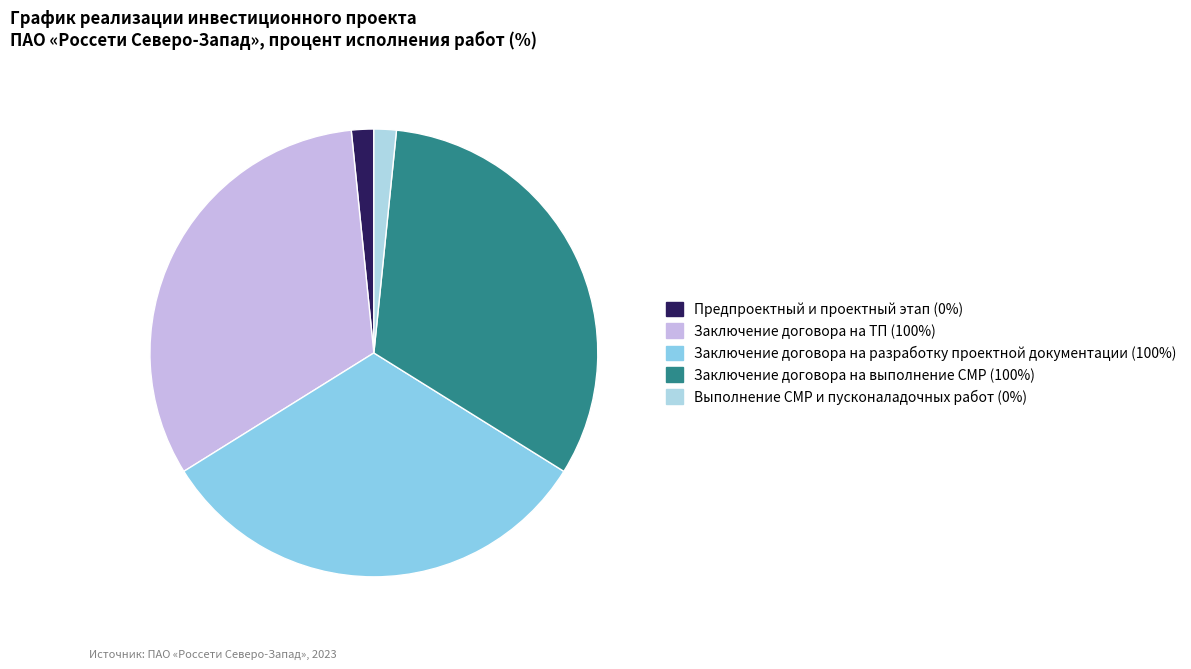

To the nearest percent, what is the difference between the largest and smallest slice percentages?

33%